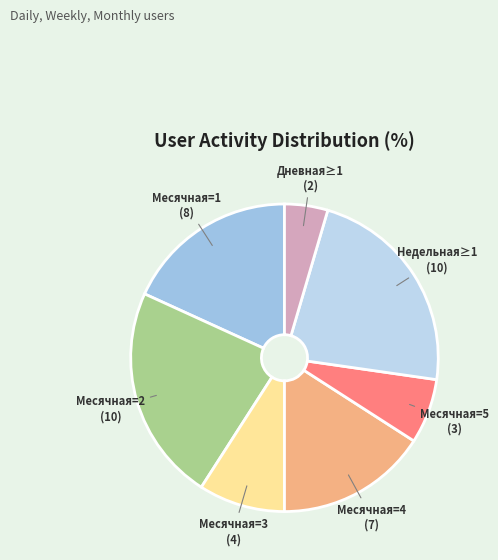

True or false: Месячная=4 accounts for 7% of the total.

False